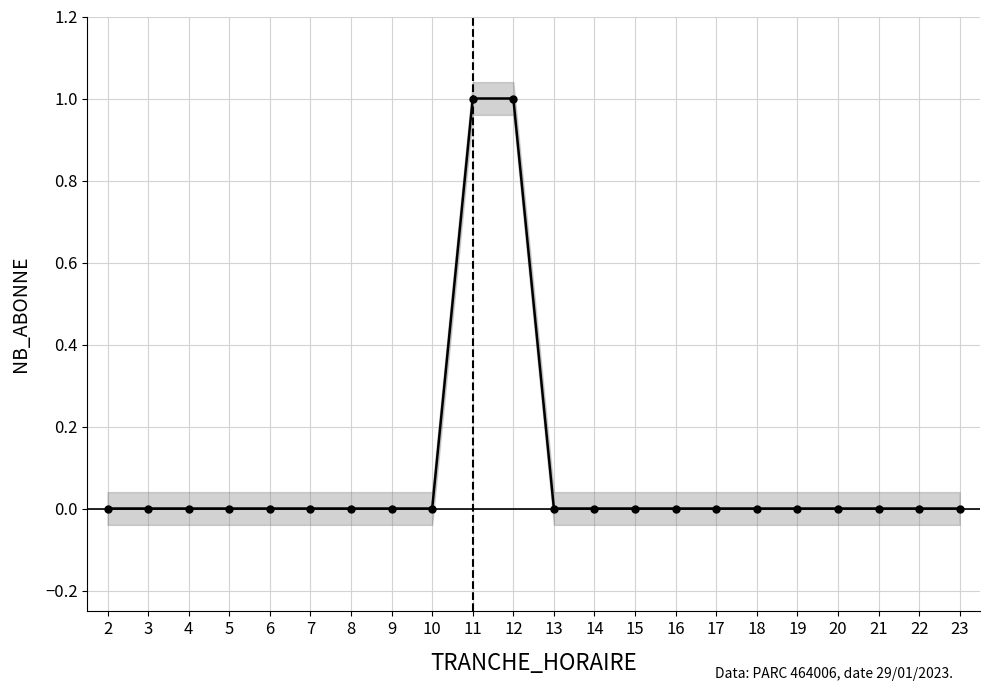

How many values are above zero?

2